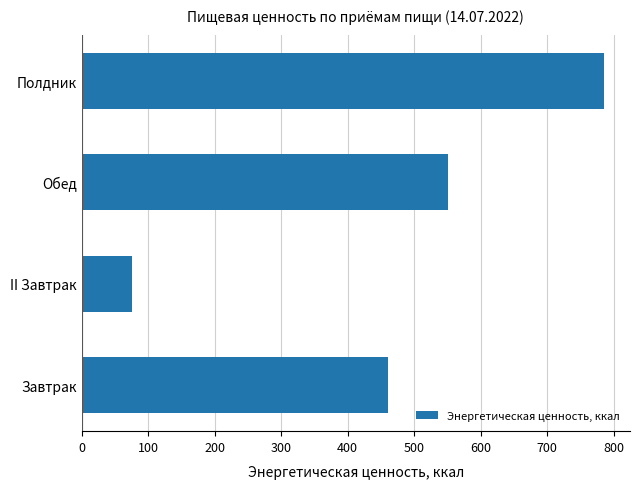

The value at Завтрак is 802.2. True or false?

False